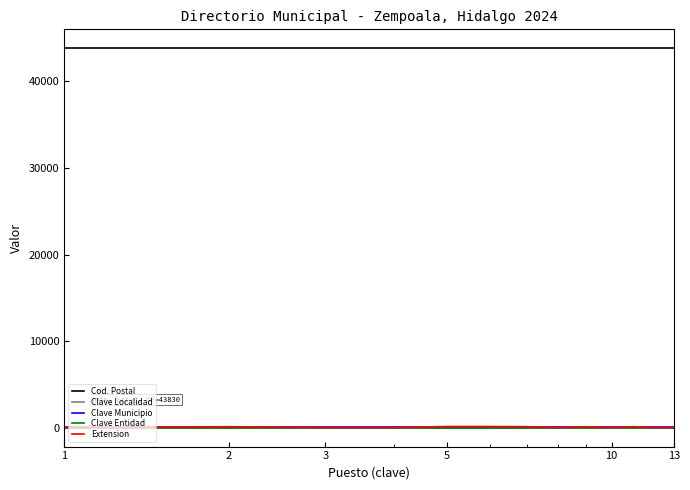

What is the highest value of the Cod. Postal series?

43830